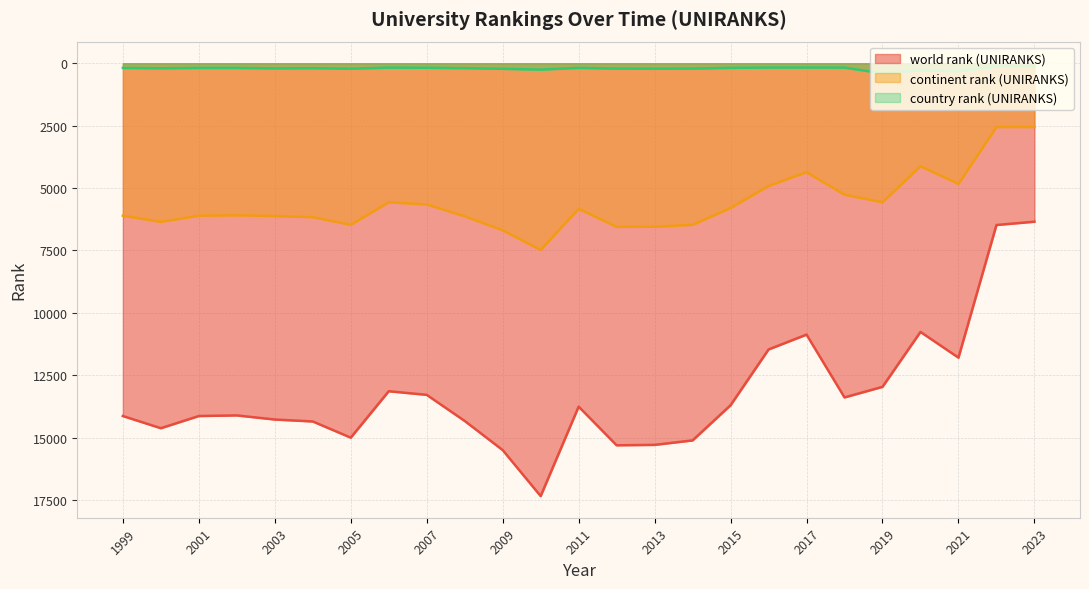

How many interior local valleys does the continent rank (UNIRANKS) series have?

6